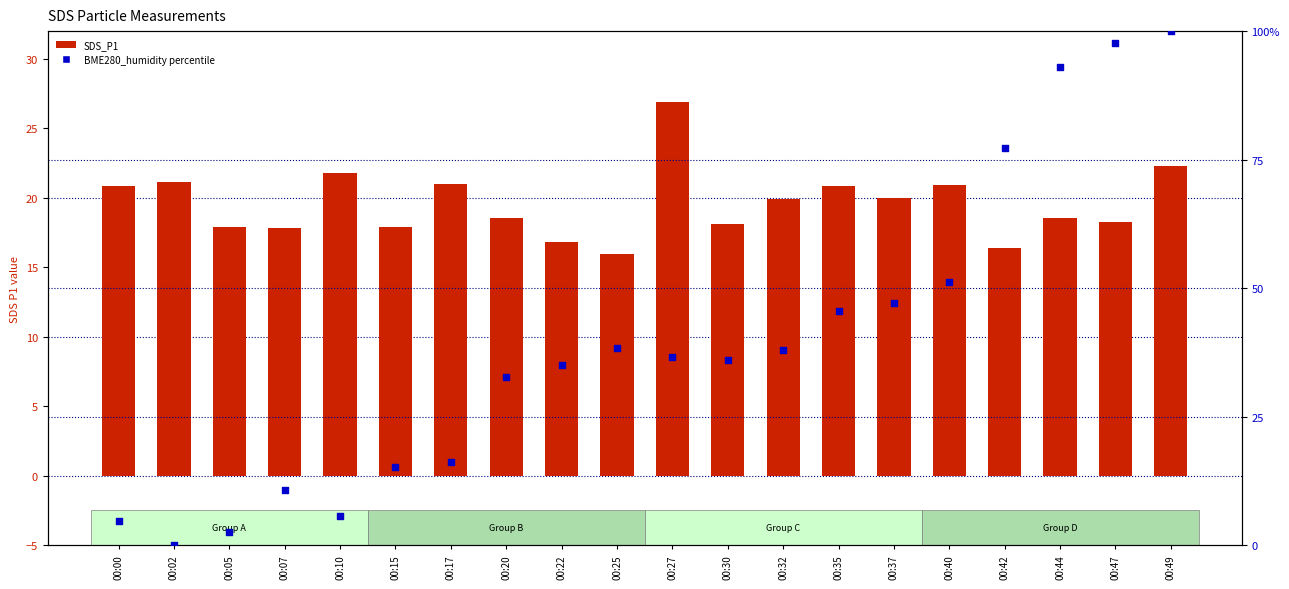

What are all the series names shown in the legend?

SDS_P1, BME280_humidity (percentile)